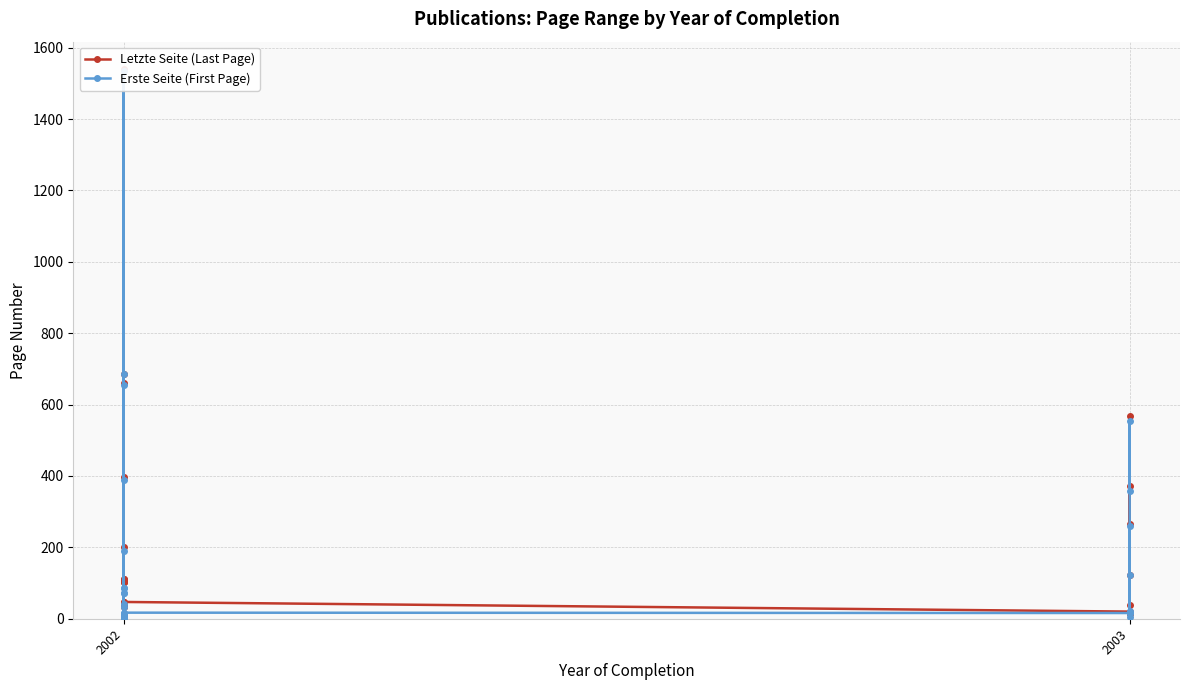

The value of Erste Seite (First Page) at 2002 is 68. True or false?

False